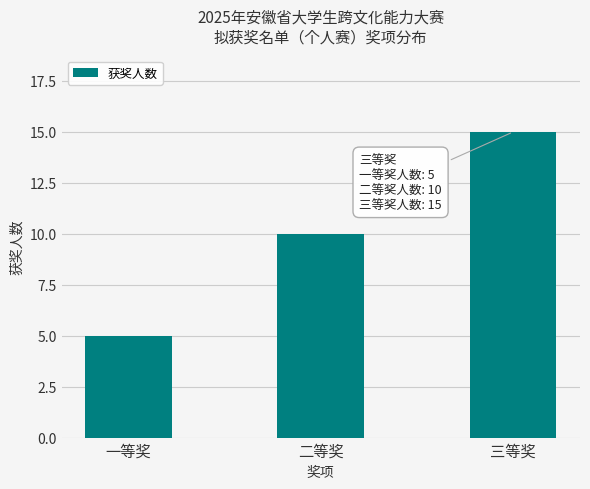

Which label corresponds to the smallest value in the chart?

一等奖